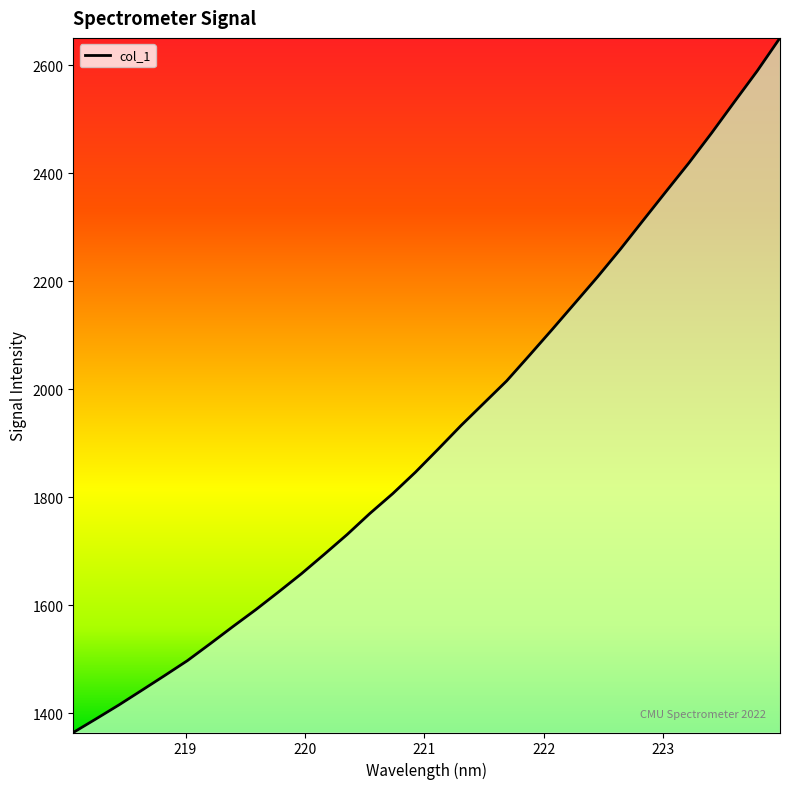

What is the smallest value displayed?

1364.2